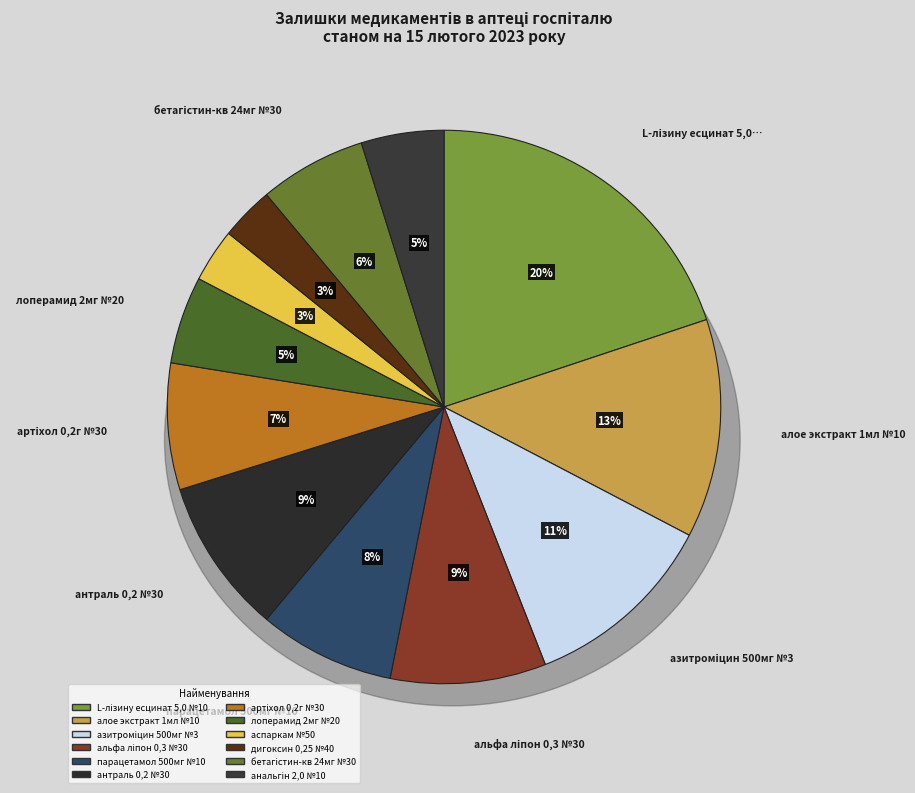

How many segments does this pie chart have?

12